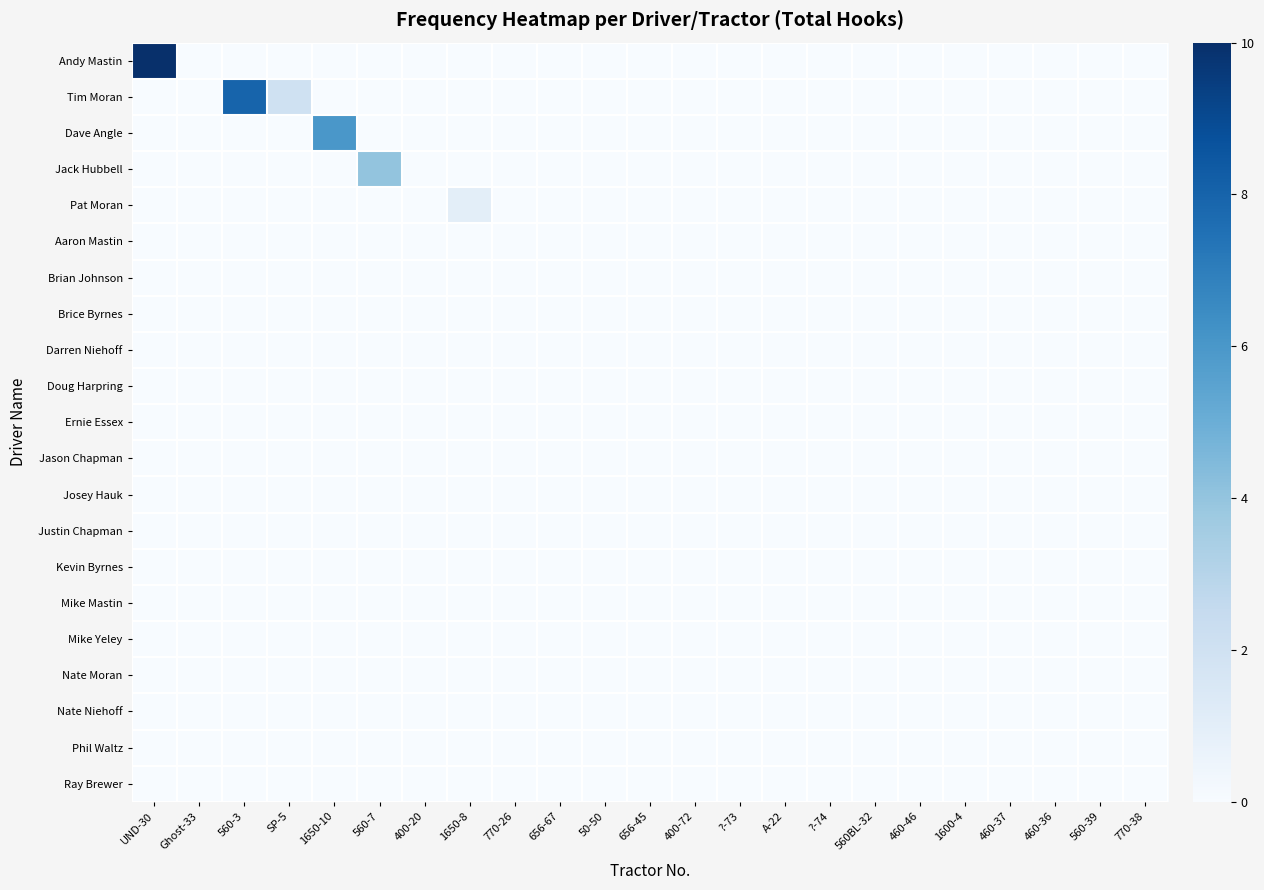

Reading left to right, what are all the values shown in this chart?

Andy Mastin: UND-30=10	Ghost-33=0	560-3=0	SP-5=0	1650-10=0	560-7=0	400-20=0	1650-8=0	770-26=0	656-67=0	50-50=0	656-45=0	400-72=0	?-73=0	A-22=0	?-74=0	560BL-32=0	460-46=0	1600-4=0	460-37=0	460-36=0	560-39=0	770-38=0
Tim Moran: UND-30=0	Ghost-33=0	560-3=8	SP-5=2	1650-10=0	560-7=0	400-20=0	1650-8=0	770-26=0	656-67=0	50-50=0	656-45=0	400-72=0	?-73=0	A-22=0	?-74=0	560BL-32=0	460-46=0	1600-4=0	460-37=0	460-36=0	560-39=0	770-38=0
Dave Angle: UND-30=0	Ghost-33=0	560-3=0	SP-5=0	1650-10=6	560-7=0	400-20=0	1650-8=0	770-26=0	656-67=0	50-50=0	656-45=0	400-72=0	?-73=0	A-22=0	?-74=0	560BL-32=0	460-46=0	1600-4=0	460-37=0	460-36=0	560-39=0	770-38=0
Jack Hubbell: UND-30=0	Ghost-33=0	560-3=0	SP-5=0	1650-10=0	560-7=4	400-20=0	1650-8=0	770-26=0	656-67=0	50-50=0	656-45=0	400-72=0	?-73=0	A-22=0	?-74=0	560BL-32=0	460-46=0	1600-4=0	460-37=0	460-36=0	560-39=0	770-38=0
Pat Moran: UND-30=0	Ghost-33=0	560-3=0	SP-5=0	1650-10=0	560-7=0	400-20=0	1650-8=1	770-26=0	656-67=0	50-50=0	656-45=0	400-72=0	?-73=0	A-22=0	?-74=0	560BL-32=0	460-46=0	1600-4=0	460-37=0	460-36=0	560-39=0	770-38=0
Aaron Mastin: UND-30=0	Ghost-33=0	560-3=0	SP-5=0	1650-10=0	560-7=0	400-20=0	1650-8=0	770-26=0	656-67=0	50-50=0	656-45=0	400-72=0	?-73=0	A-22=0	?-74=0	560BL-32=0	460-46=0	1600-4=0	460-37=0	460-36=0	560-39=0	770-38=0
Brian Johnson: UND-30=0	Ghost-33=0	560-3=0	SP-5=0	1650-10=0	560-7=0	400-20=0	1650-8=0	770-26=0	656-67=0	50-50=0	656-45=0	400-72=0	?-73=0	A-22=0	?-74=0	560BL-32=0	460-46=0	1600-4=0	460-37=0	460-36=0	560-39=0	770-38=0
Brice Byrnes: UND-30=0	Ghost-33=0	560-3=0	SP-5=0	1650-10=0	560-7=0	400-20=0	1650-8=0	770-26=0	656-67=0	50-50=0	656-45=0	400-72=0	?-73=0	A-22=0	?-74=0	560BL-32=0	460-46=0	1600-4=0	460-37=0	460-36=0	560-39=0	770-38=0
Darren Niehoff: UND-30=0	Ghost-33=0	560-3=0	SP-5=0	1650-10=0	560-7=0	400-20=0	1650-8=0	770-26=0	656-67=0	50-50=0	656-45=0	400-72=0	?-73=0	A-22=0	?-74=0	560BL-32=0	460-46=0	1600-4=0	460-37=0	460-36=0	560-39=0	770-38=0
Doug Harpring: UND-30=0	Ghost-33=0	560-3=0	SP-5=0	1650-10=0	560-7=0	400-20=0	1650-8=0	770-26=0	656-67=0	50-50=0	656-45=0	400-72=0	?-73=0	A-22=0	?-74=0	560BL-32=0	460-46=0	1600-4=0	460-37=0	460-36=0	560-39=0	770-38=0
Ernie Essex: UND-30=0	Ghost-33=0	560-3=0	SP-5=0	1650-10=0	560-7=0	400-20=0	1650-8=0	770-26=0	656-67=0	50-50=0	656-45=0	400-72=0	?-73=0	A-22=0	?-74=0	560BL-32=0	460-46=0	1600-4=0	460-37=0	460-36=0	560-39=0	770-38=0
Jason Chapman: UND-30=0	Ghost-33=0	560-3=0	SP-5=0	1650-10=0	560-7=0	400-20=0	1650-8=0	770-26=0	656-67=0	50-50=0	656-45=0	400-72=0	?-73=0	A-22=0	?-74=0	560BL-32=0	460-46=0	1600-4=0	460-37=0	460-36=0	560-39=0	770-38=0
Josey Hauk: UND-30=0	Ghost-33=0	560-3=0	SP-5=0	1650-10=0	560-7=0	400-20=0	1650-8=0	770-26=0	656-67=0	50-50=0	656-45=0	400-72=0	?-73=0	A-22=0	?-74=0	560BL-32=0	460-46=0	1600-4=0	460-37=0	460-36=0	560-39=0	770-38=0
Justin Chapman: UND-30=0	Ghost-33=0	560-3=0	SP-5=0	1650-10=0	560-7=0	400-20=0	1650-8=0	770-26=0	656-67=0	50-50=0	656-45=0	400-72=0	?-73=0	A-22=0	?-74=0	560BL-32=0	460-46=0	1600-4=0	460-37=0	460-36=0	560-39=0	770-38=0
Kevin Byrnes: UND-30=0	Ghost-33=0	560-3=0	SP-5=0	1650-10=0	560-7=0	400-20=0	1650-8=0	770-26=0	656-67=0	50-50=0	656-45=0	400-72=0	?-73=0	A-22=0	?-74=0	560BL-32=0	460-46=0	1600-4=0	460-37=0	460-36=0	560-39=0	770-38=0
Mike Mastin: UND-30=0	Ghost-33=0	560-3=0	SP-5=0	1650-10=0	560-7=0	400-20=0	1650-8=0	770-26=0	656-67=0	50-50=0	656-45=0	400-72=0	?-73=0	A-22=0	?-74=0	560BL-32=0	460-46=0	1600-4=0	460-37=0	460-36=0	560-39=0	770-38=0
Mike Yeley: UND-30=0	Ghost-33=0	560-3=0	SP-5=0	1650-10=0	560-7=0	400-20=0	1650-8=0	770-26=0	656-67=0	50-50=0	656-45=0	400-72=0	?-73=0	A-22=0	?-74=0	560BL-32=0	460-46=0	1600-4=0	460-37=0	460-36=0	560-39=0	770-38=0
Nate Moran: UND-30=0	Ghost-33=0	560-3=0	SP-5=0	1650-10=0	560-7=0	400-20=0	1650-8=0	770-26=0	656-67=0	50-50=0	656-45=0	400-72=0	?-73=0	A-22=0	?-74=0	560BL-32=0	460-46=0	1600-4=0	460-37=0	460-36=0	560-39=0	770-38=0
Nate Niehoff: UND-30=0	Ghost-33=0	560-3=0	SP-5=0	1650-10=0	560-7=0	400-20=0	1650-8=0	770-26=0	656-67=0	50-50=0	656-45=0	400-72=0	?-73=0	A-22=0	?-74=0	560BL-32=0	460-46=0	1600-4=0	460-37=0	460-36=0	560-39=0	770-38=0
Phil Waltz: UND-30=0	Ghost-33=0	560-3=0	SP-5=0	1650-10=0	560-7=0	400-20=0	1650-8=0	770-26=0	656-67=0	50-50=0	656-45=0	400-72=0	?-73=0	A-22=0	?-74=0	560BL-32=0	460-46=0	1600-4=0	460-37=0	460-36=0	560-39=0	770-38=0
Ray Brewer: UND-30=0	Ghost-33=0	560-3=0	SP-5=0	1650-10=0	560-7=0	400-20=0	1650-8=0	770-26=0	656-67=0	50-50=0	656-45=0	400-72=0	?-73=0	A-22=0	?-74=0	560BL-32=0	460-46=0	1600-4=0	460-37=0	460-36=0	560-39=0	770-38=0